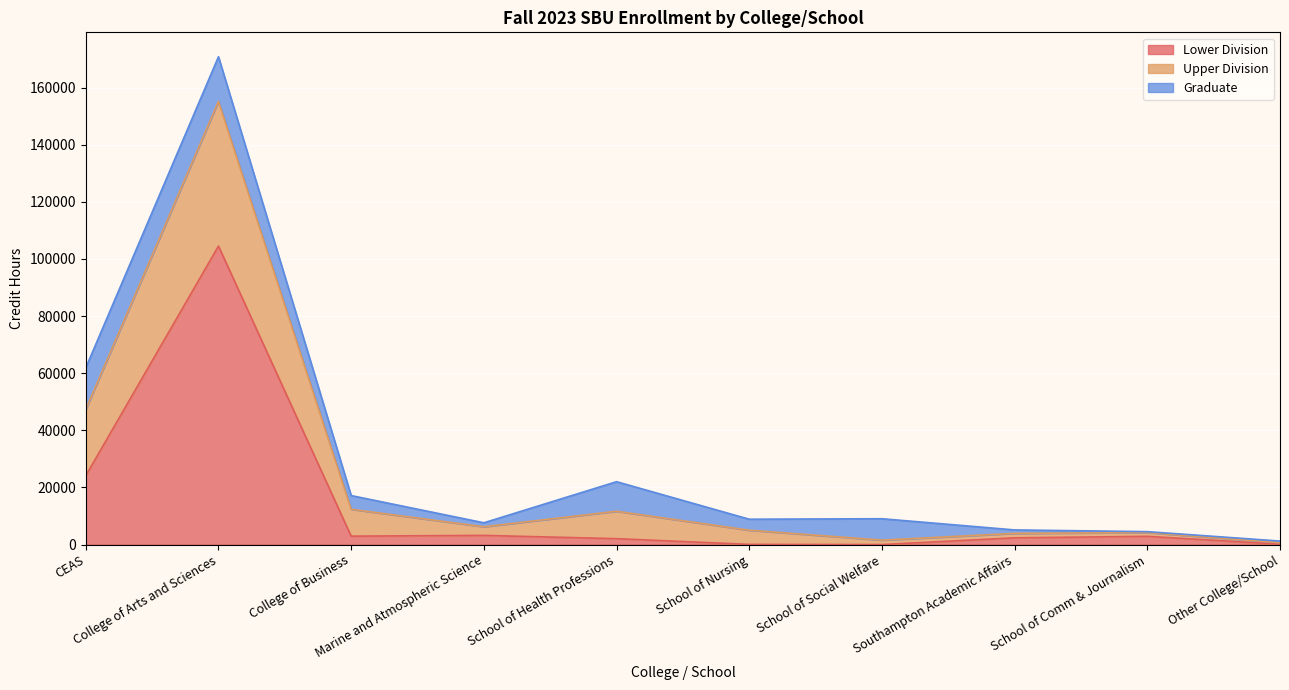

The Lower Division series shows 2067.0 at School of Health Professions. True or false?

True